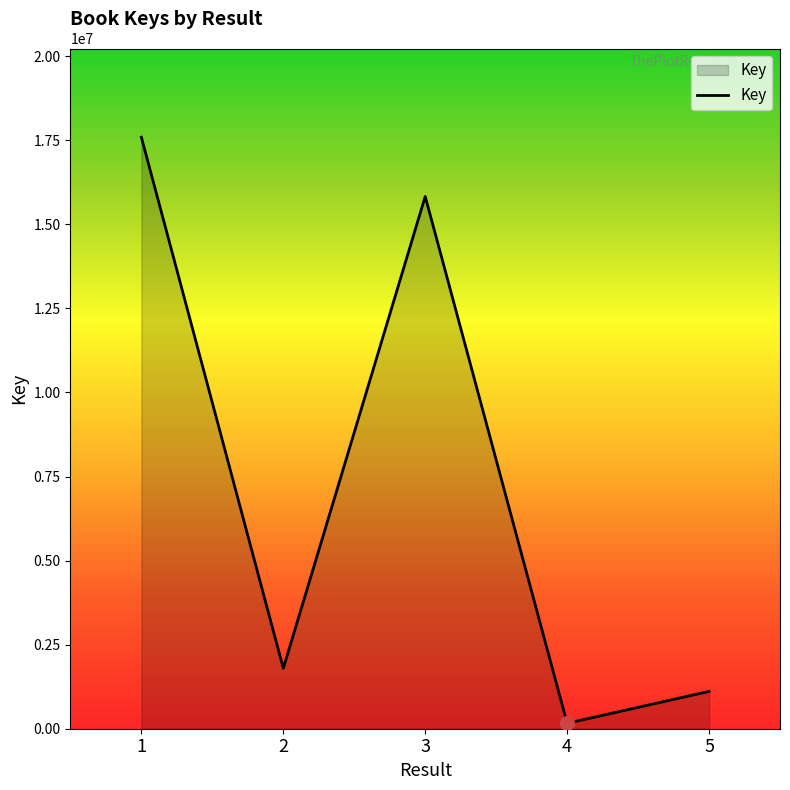

Where does the data first go above 1796275?

1